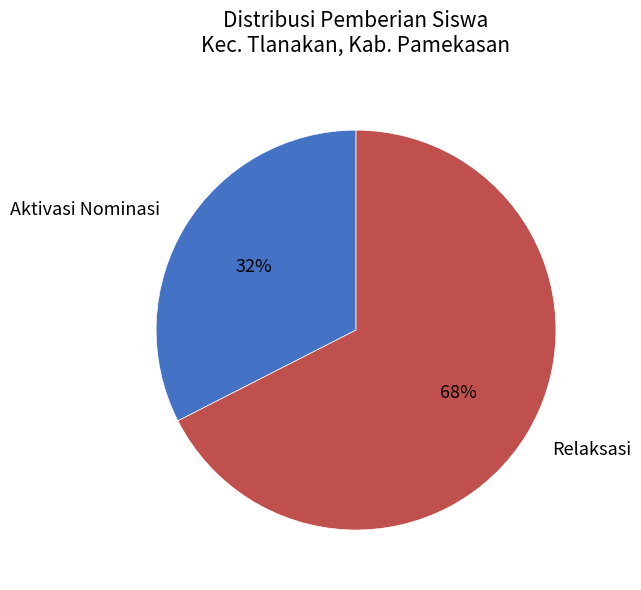

Is it true that Relaksasi is 68% of the pie?

True